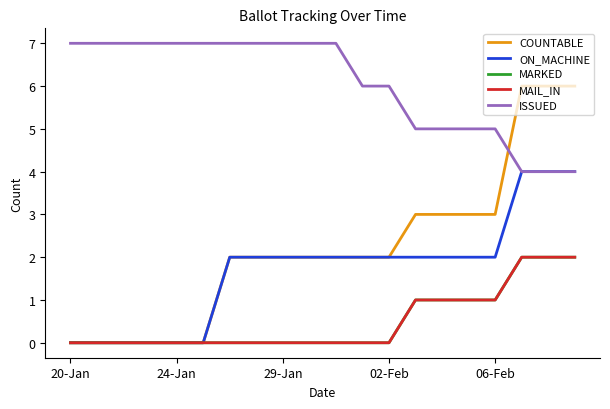

What is the difference between the second highest and minimum values in the COUNTABLE series?

6